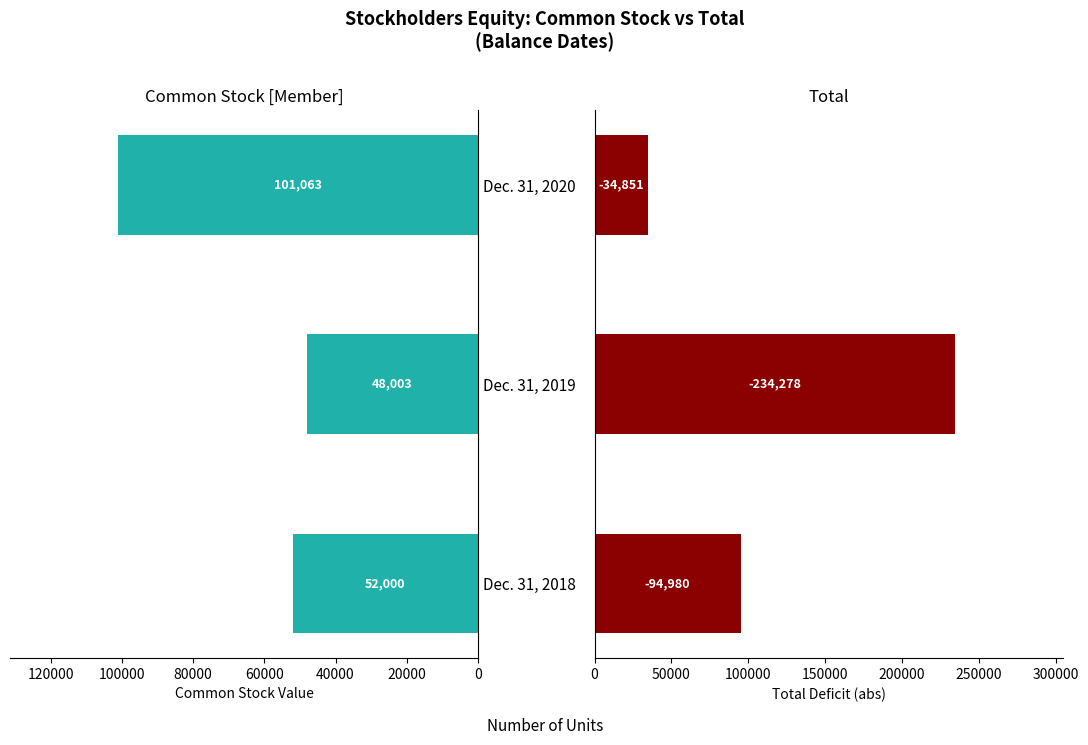

At Dec. 31, 2018, list the series in order from smallest to largest.

Common Stock [Member], Total